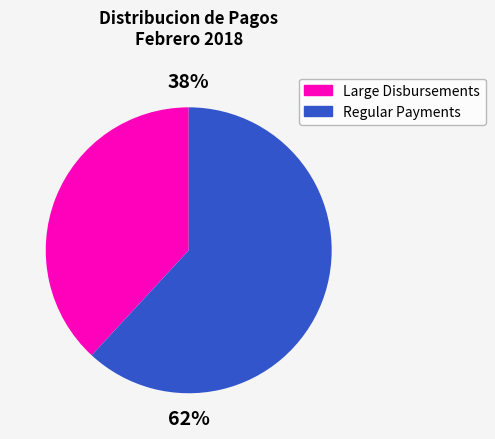

To the nearest percent, what portion does Large Disbursements represent?

38%